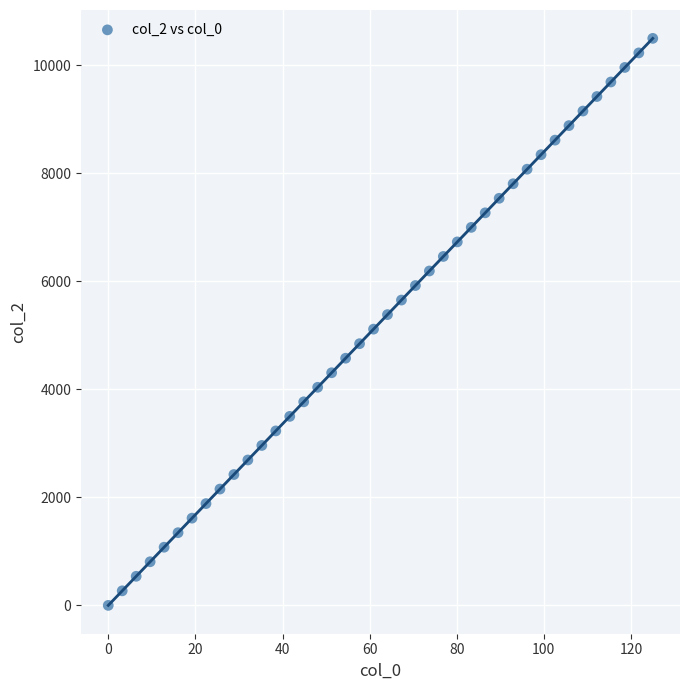

How many data points are displayed?

40